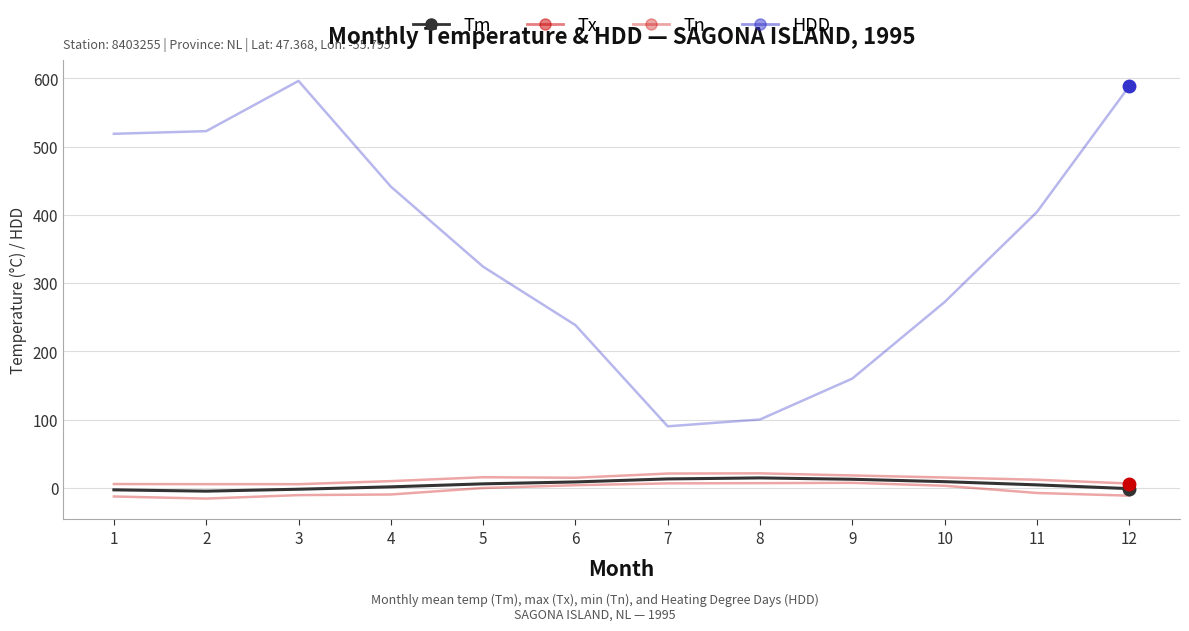

Reading left to right, list all the values displayed in this chart.

Tx: 5.7	5.5	5.5	10.0	15.7	14.9	21.1	21.4	18.3	15.3	12.0	6.5
Tn: -12.5	-15.6	-10.5	-9.6	-0.1	4.0	6.7	7.0	7.5	3.2	-7.4	-11.3
HDD: 518.9	522.8	596.4	441.6	324.2	238.6	90.3	100.3	160.3	272.4	404.3	588.6
Tm: -2.8	-4.7	-1.9	1.6	6.0	8.8	13.2	14.7	12.7	9.2	4.5	-1.0